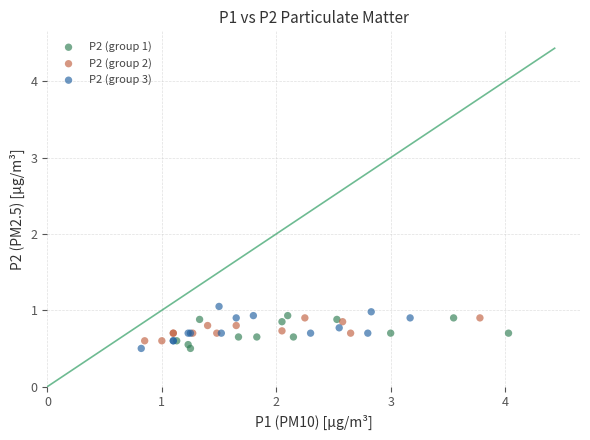

What are all the series names shown in the legend?

P2 (group 1), P2 (group 2), P2 (group 3)